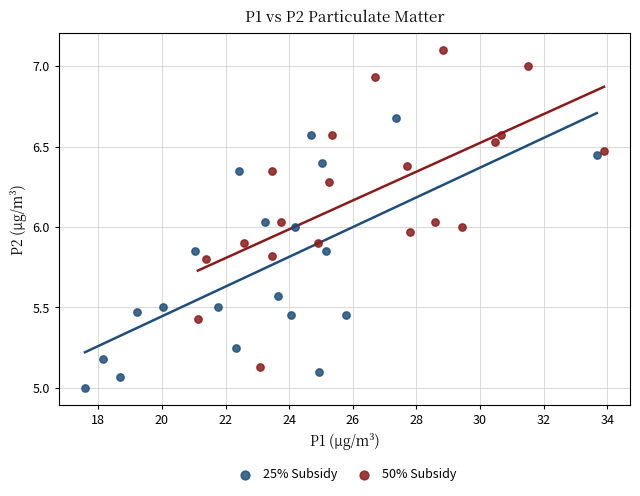

Which series contains the highest Y value?

50% Subsidy